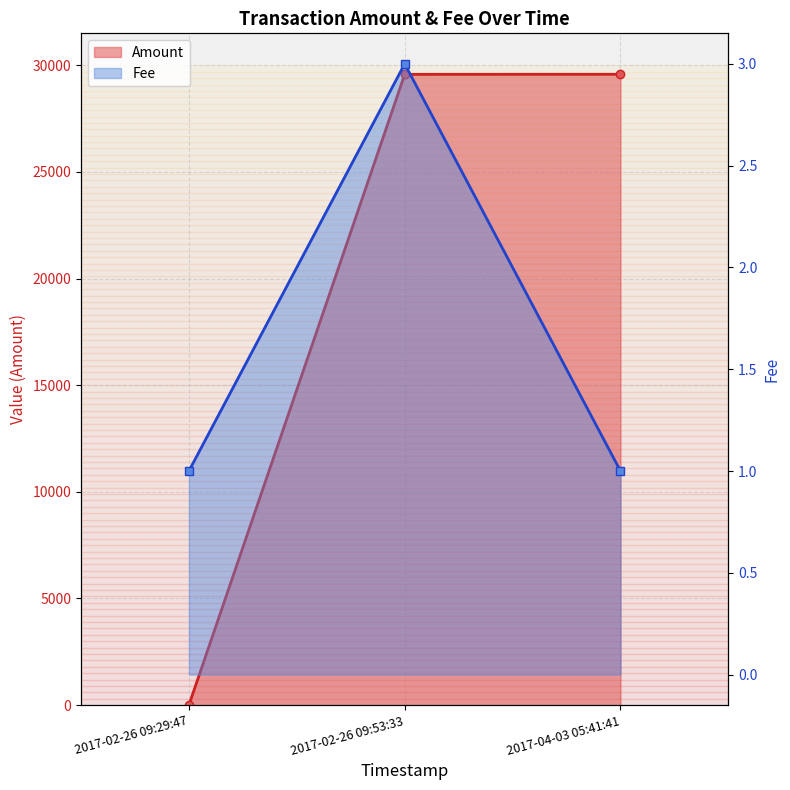

What is the difference between the maximum and minimum values in the Amount series?

29577.3